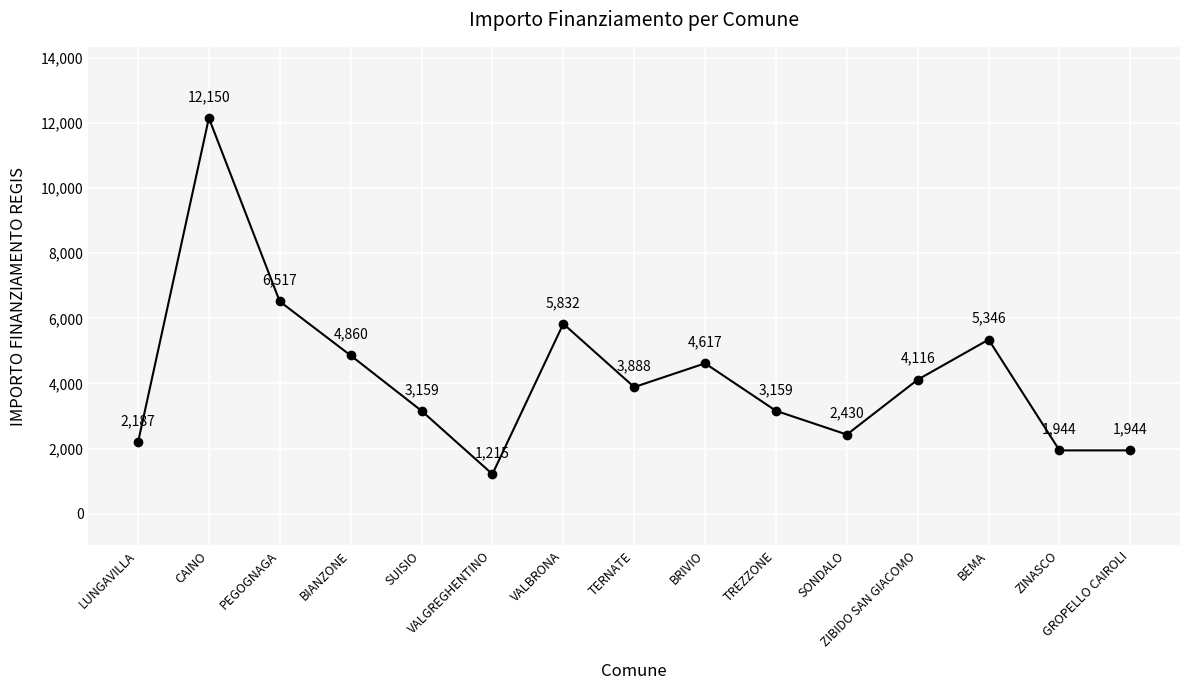

At which category does the data reach its first local valley?

VALGREGHENTINO